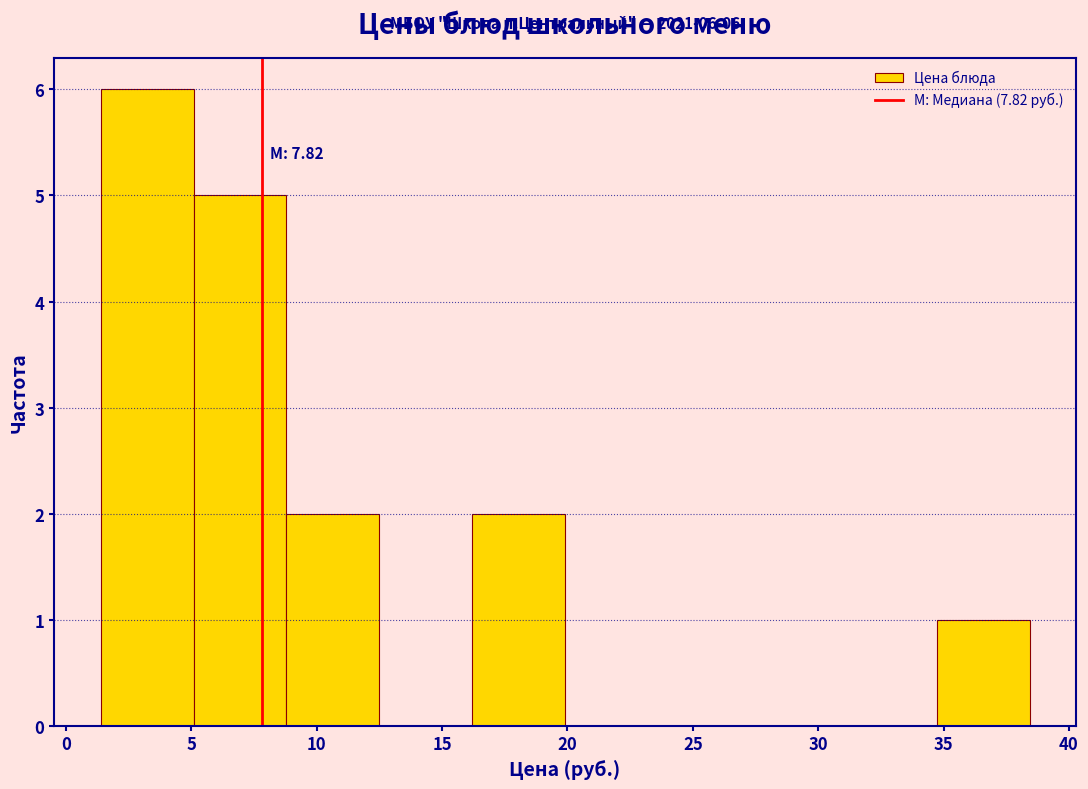

Over which range of the x-axis is the bar tallest?

1.5 to 5.0